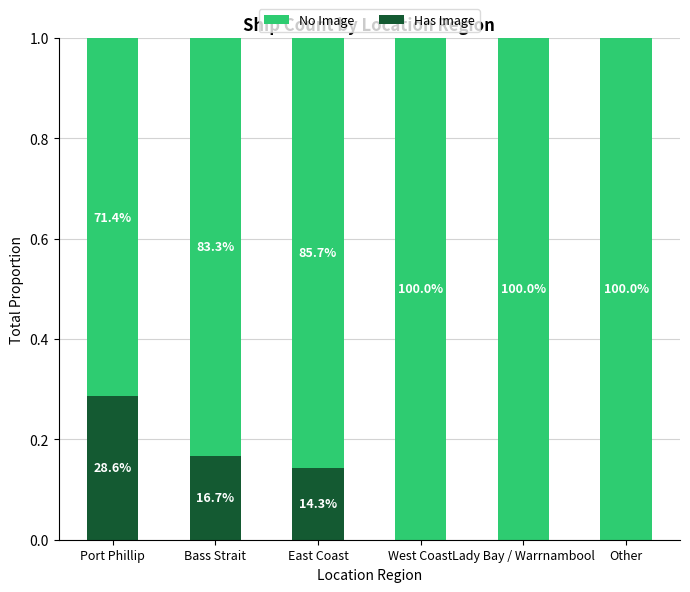

List the series in order of their peak value, highest first.

No Image, Has Image